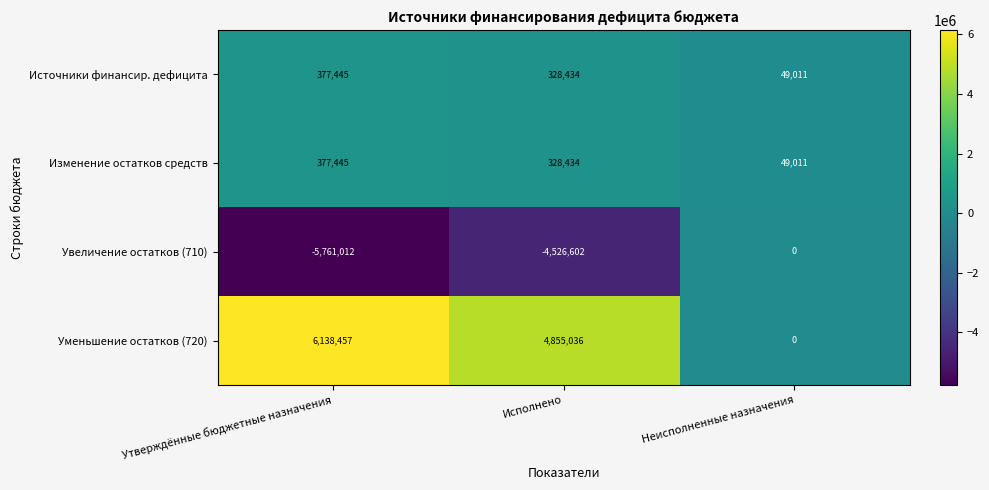

What is the difference between the Уменьшение остатков (720) values at Утверждённые бюджетные назначения and Исполнено?

1283421